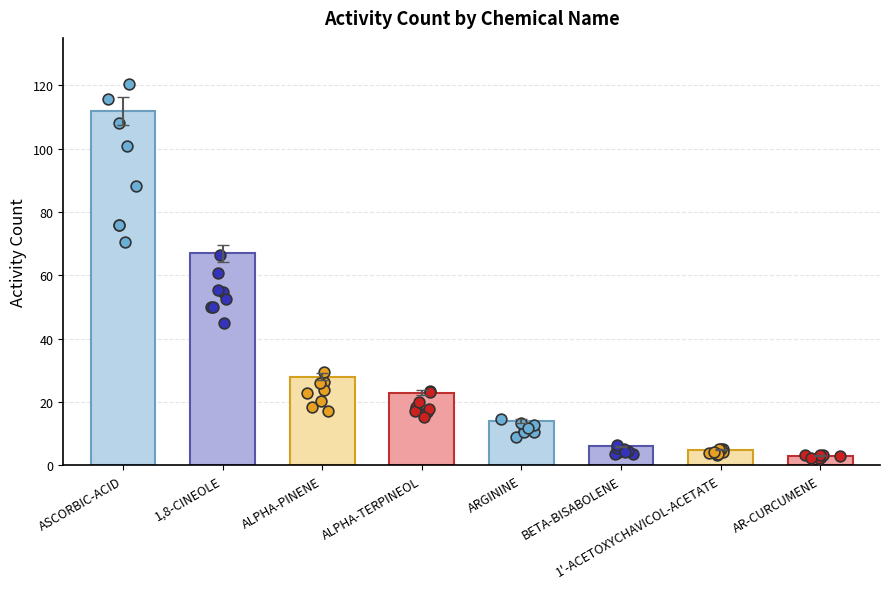

Between AR-CURCUMENE and ALPHA-TERPINEOL, which is larger?

ALPHA-TERPINEOL